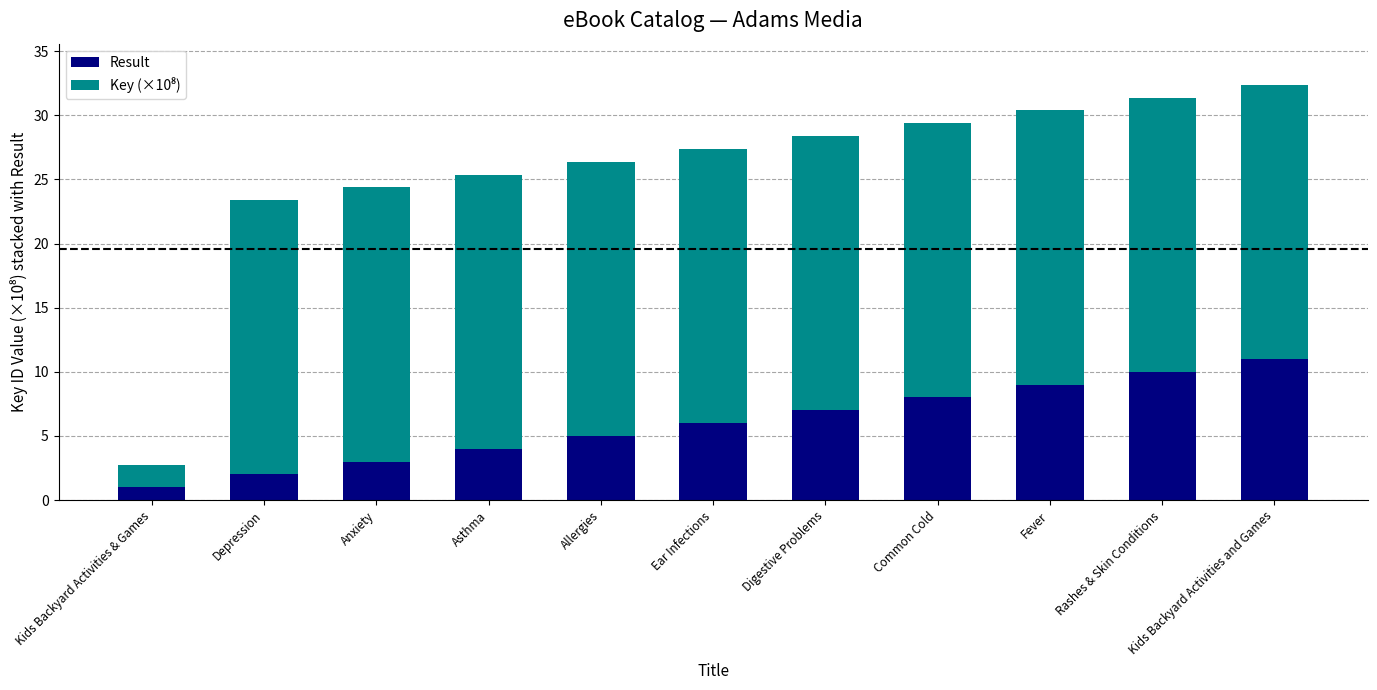

At which label does Result reach its minimum?

Kids Backyard Activities & Games